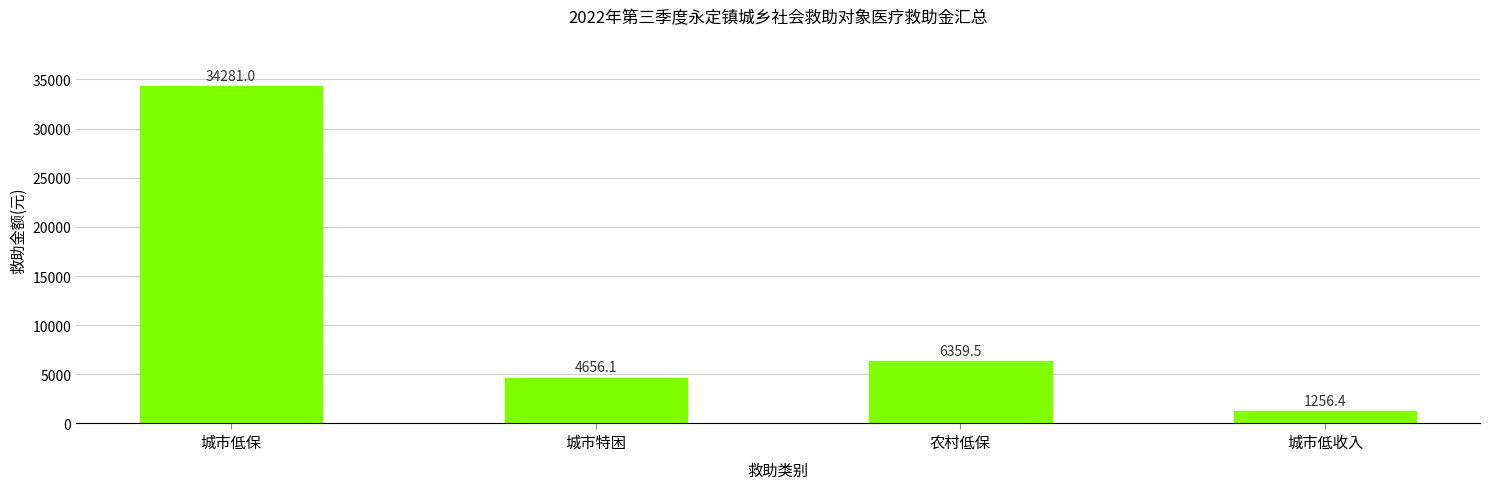

Reading right to left, what are all the values shown in this chart?

城市低收入=1256.4	农村低保=6359.5	城市特困=4656.1	城市低保=34281.0